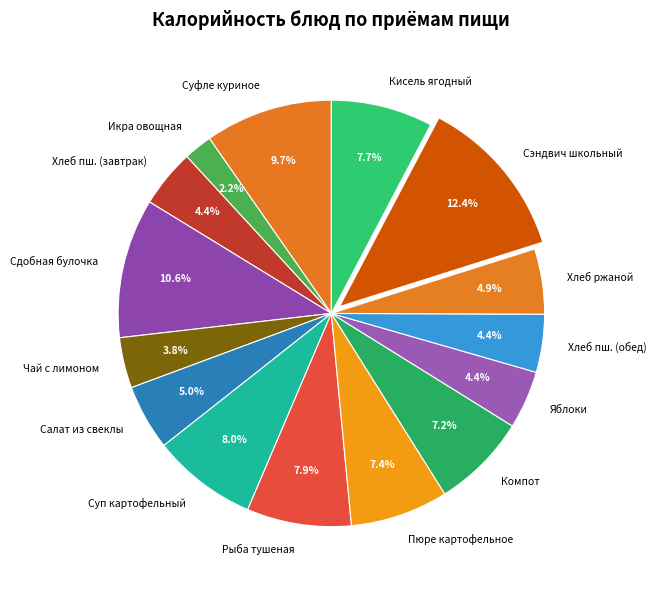

How many segments does this pie chart have?

15